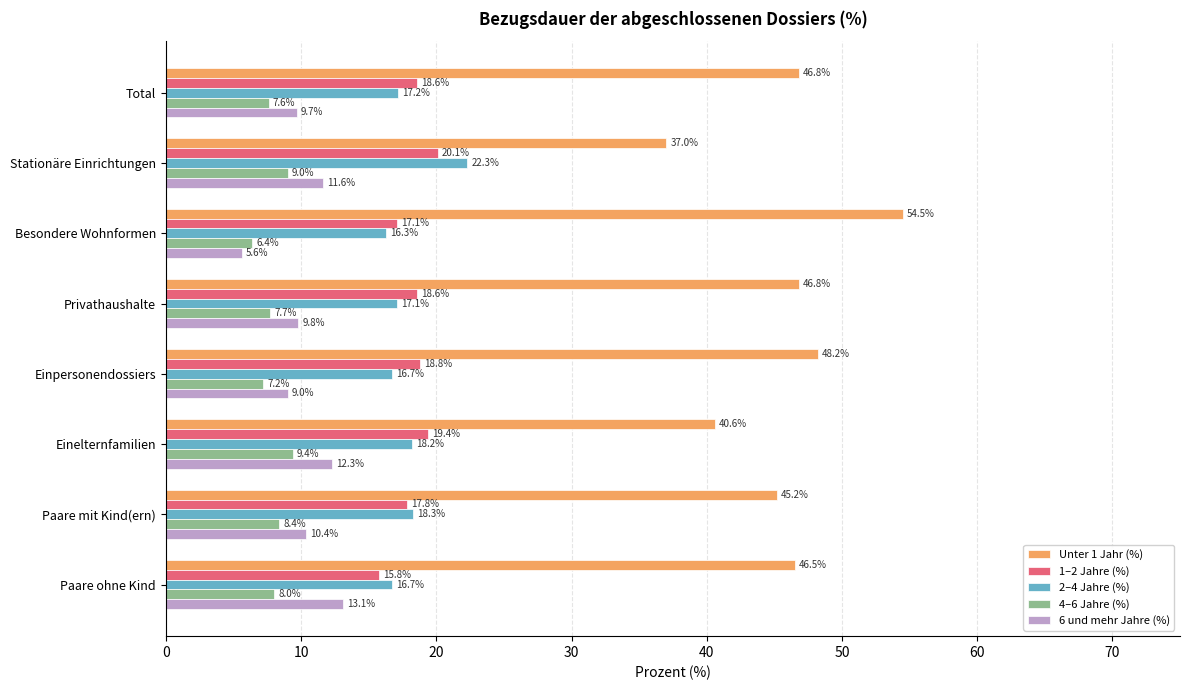

What is the spread (max minus min) of values at Besondere Wohnformen?

48.9